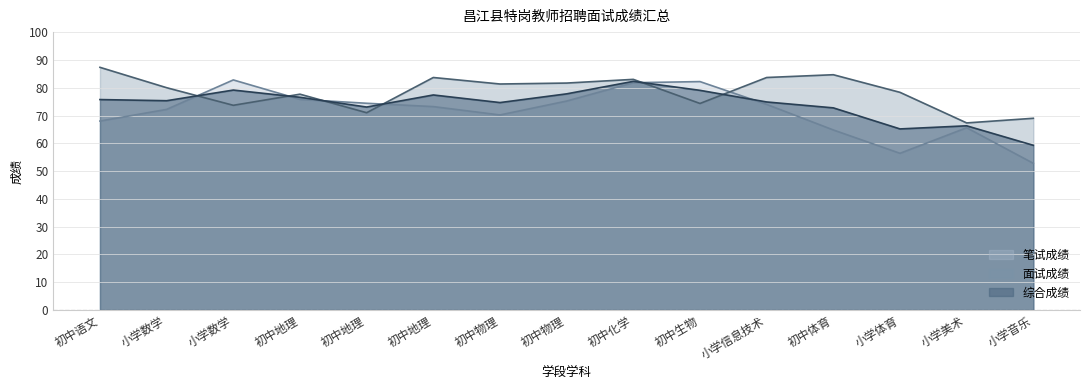

Rank the series by their average value, from lowest to highest.

笔试成绩, 综合成绩, 面试成绩